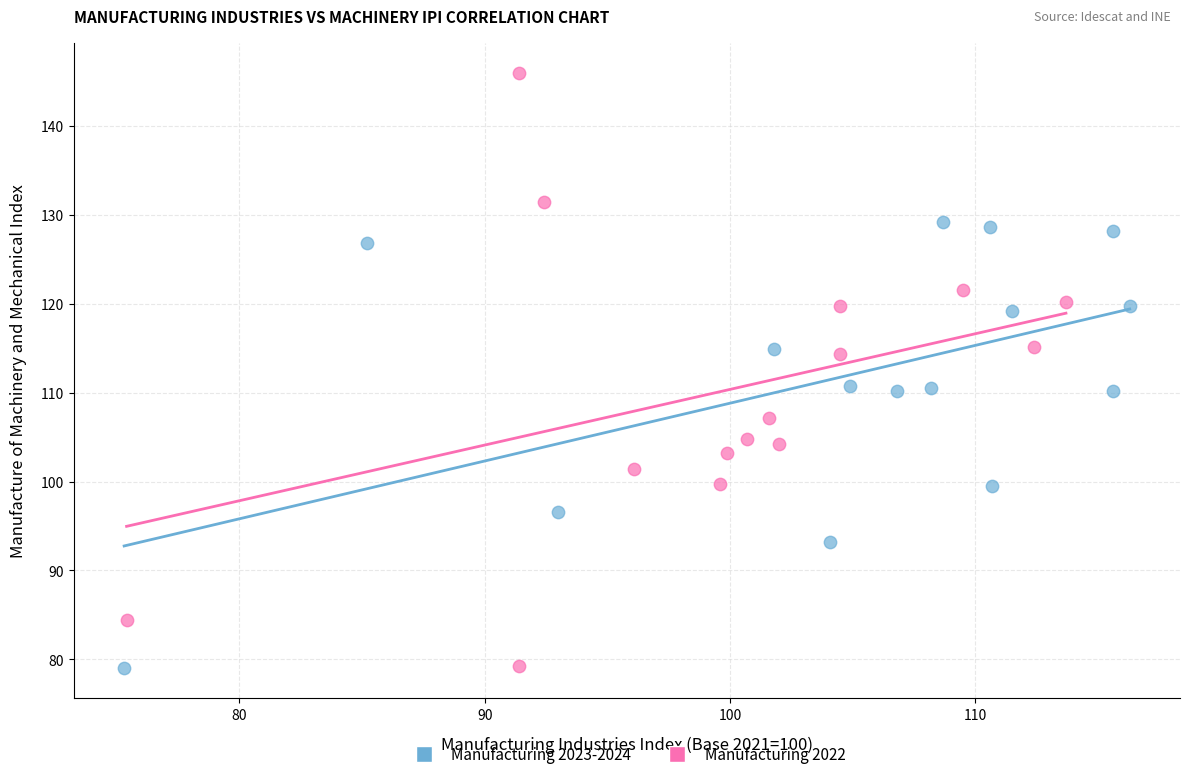

Which series has the widest spread of Y values?

Manufacturing 2022